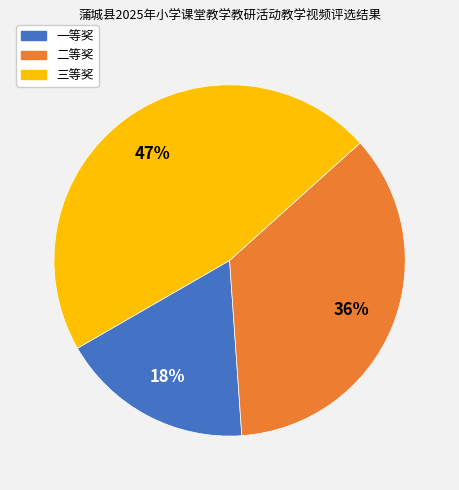

How many segments does this pie chart have?

3